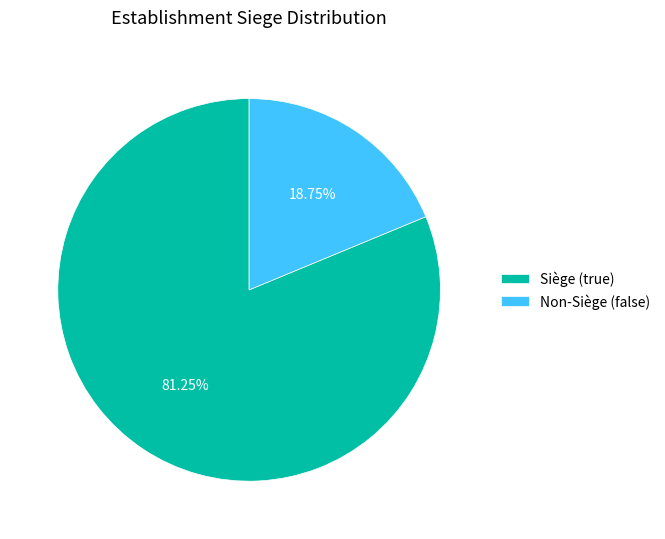

Between Non-Siège (false) and Siège (true), which is larger?

Siège (true)